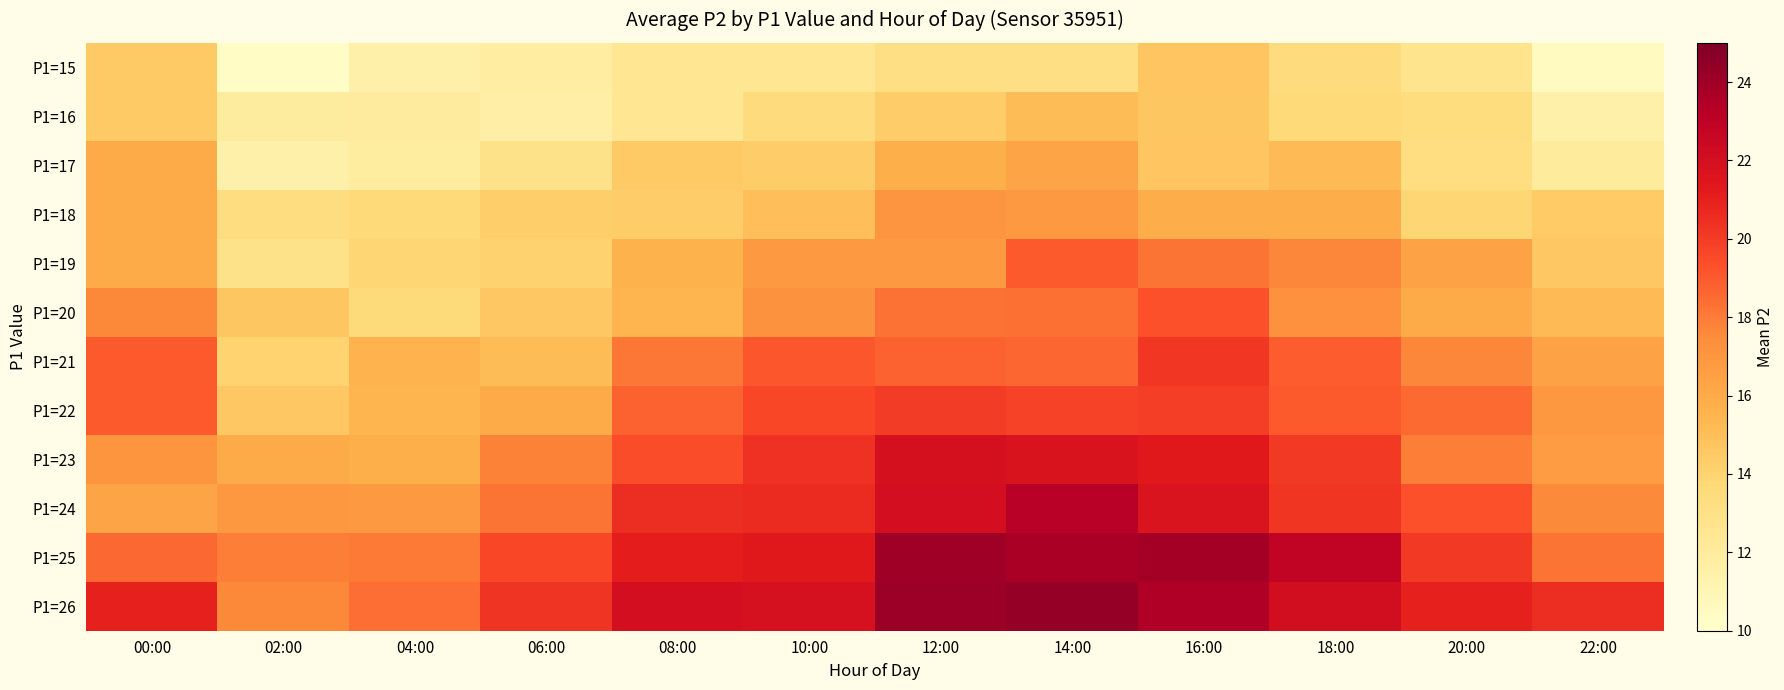

How many categories are shown in the chart?

12